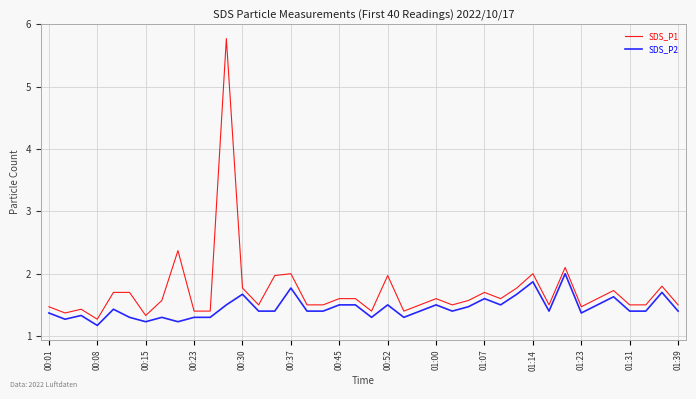

What are all the series names shown in the legend?

SDS_P1, SDS_P2